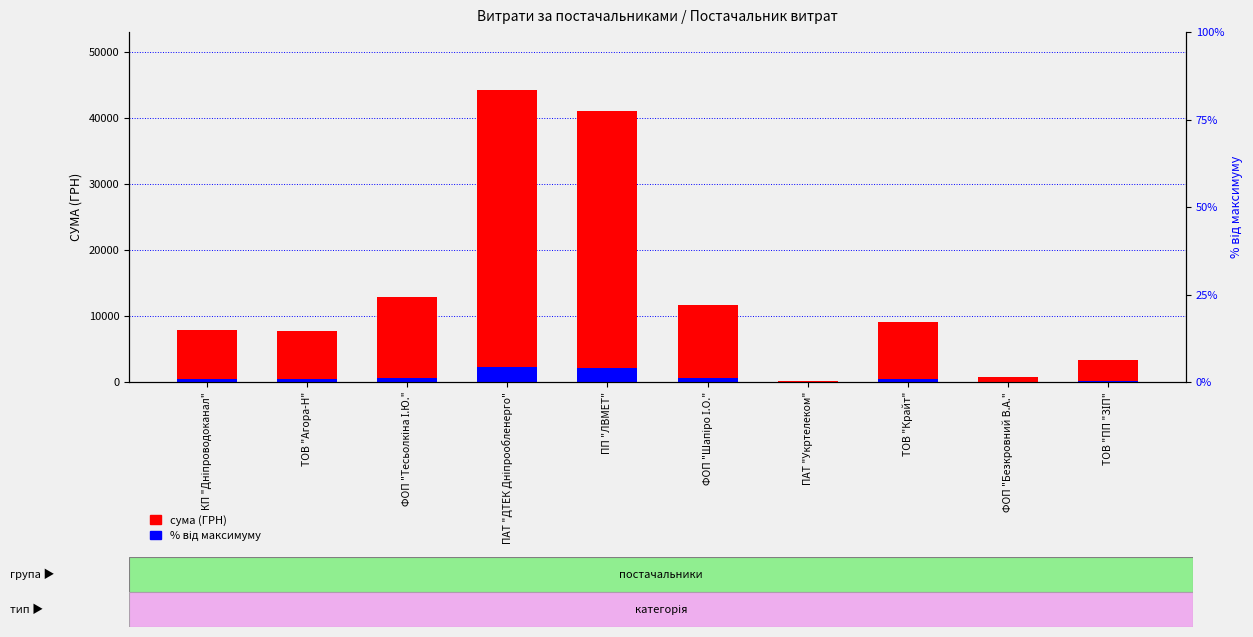

At which label is СУМА (ГРН) closest to 22160?

ФОП "Тесьолкіна І.Ю."